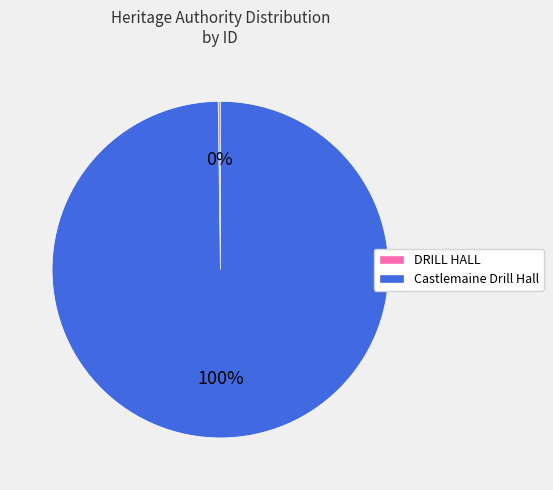

Which slice is the largest?

Castlemaine Drill Hall